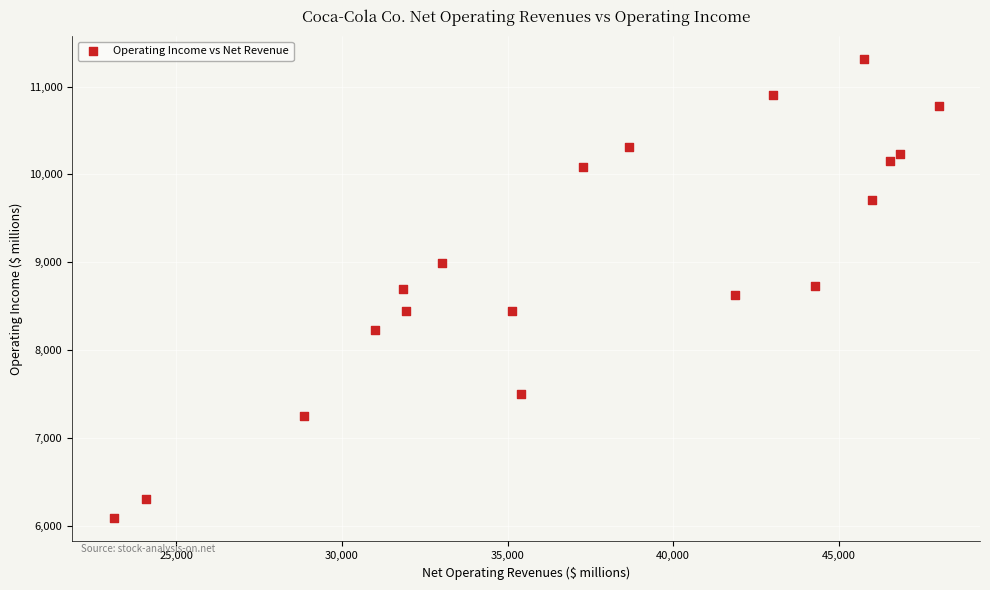

What is the range of Y values (max minus min)?

5226